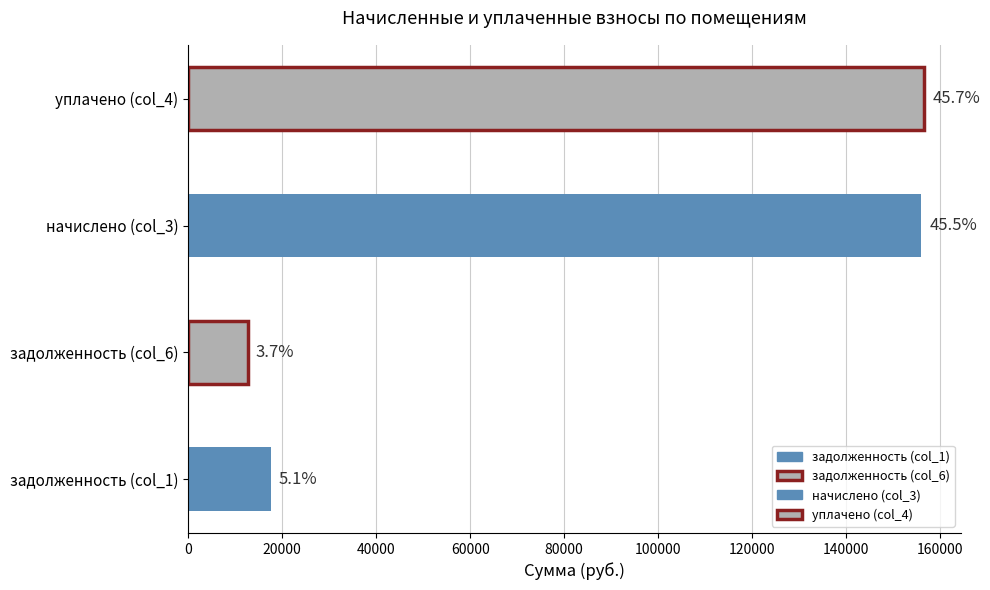

Does the chart contain stacked bars?

No